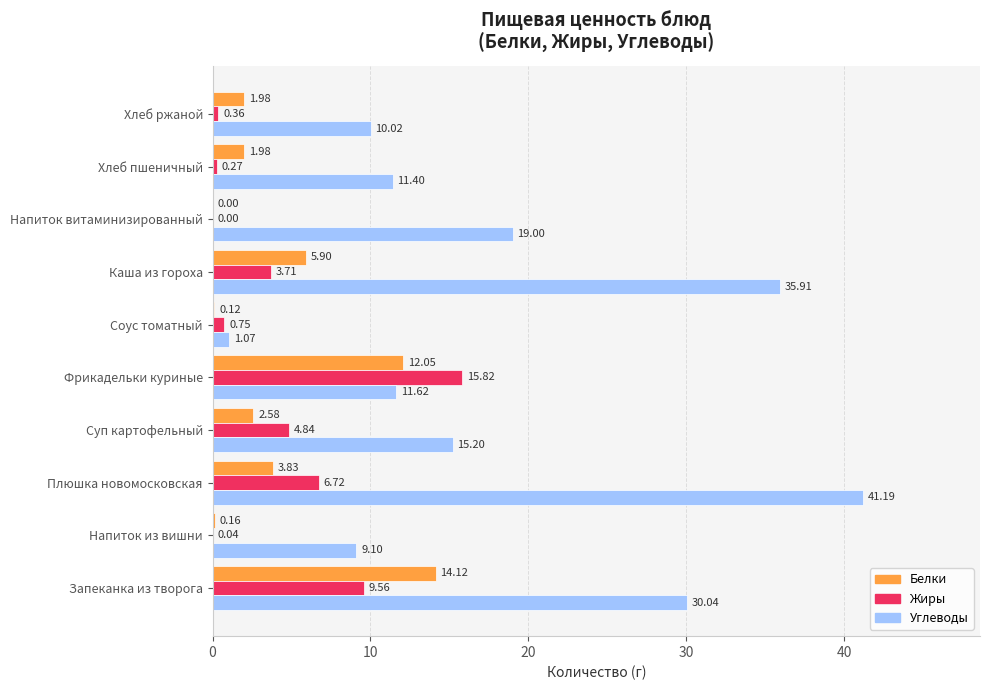

Is the value of Белки at Напиток из вишни greater than the value of Жиры at Напиток из вишни?

Yes